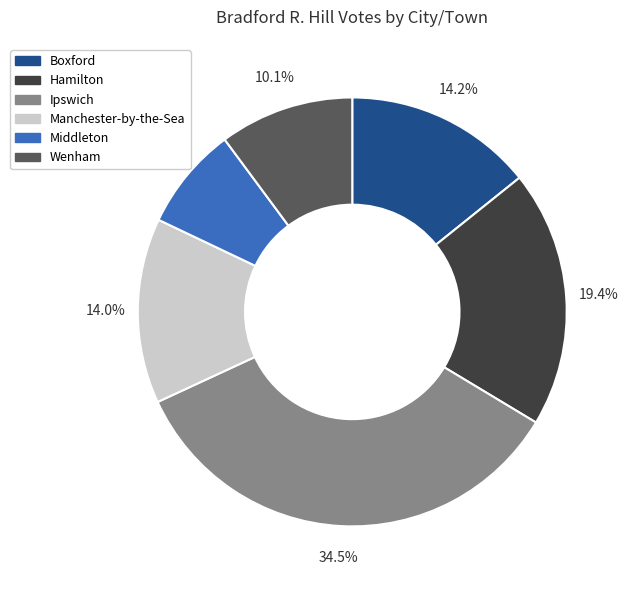

Does Boxford represent more than half of the total?

No